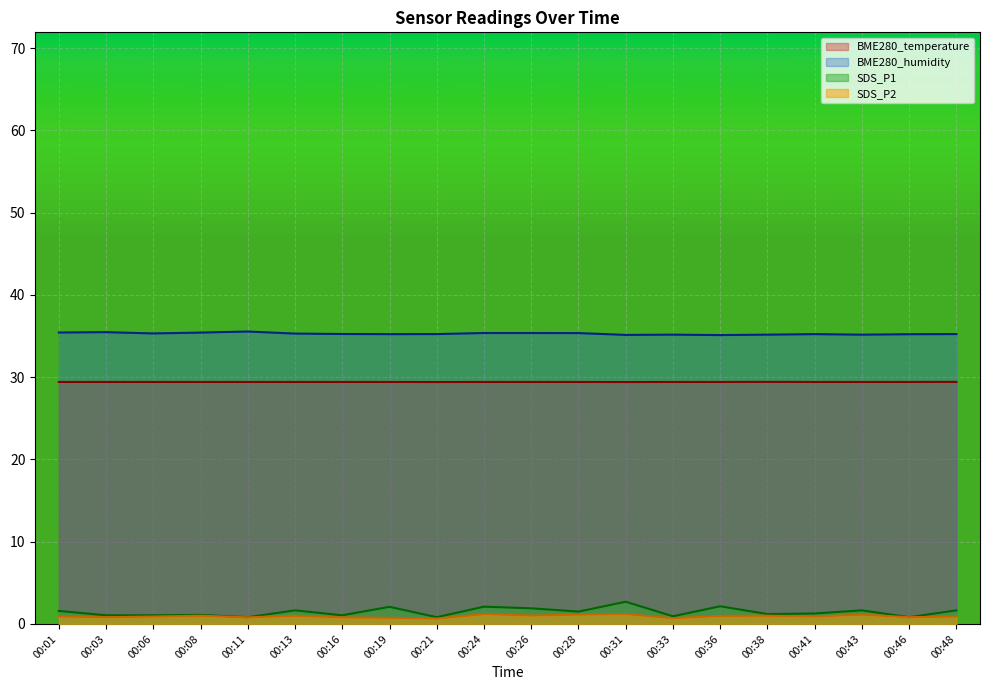

The SDS_P2 series shows 1.0 at 00:38. True or false?

True